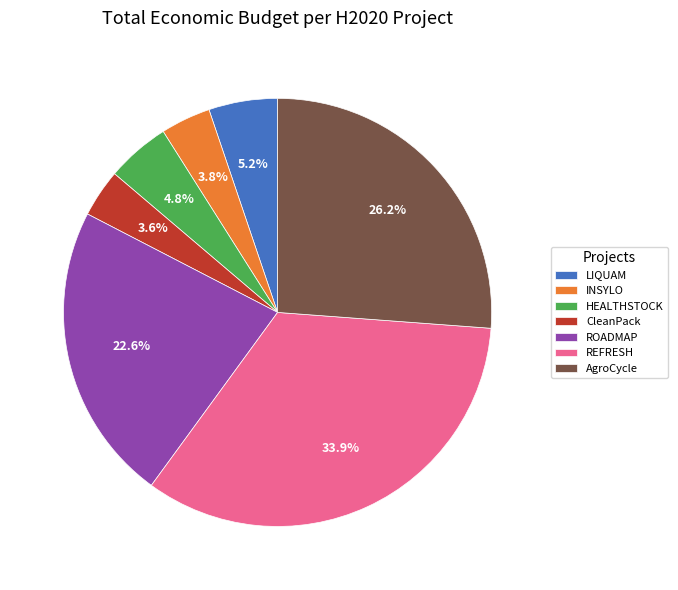

The REFRESH slice represents 19% of the pie. True or false?

False